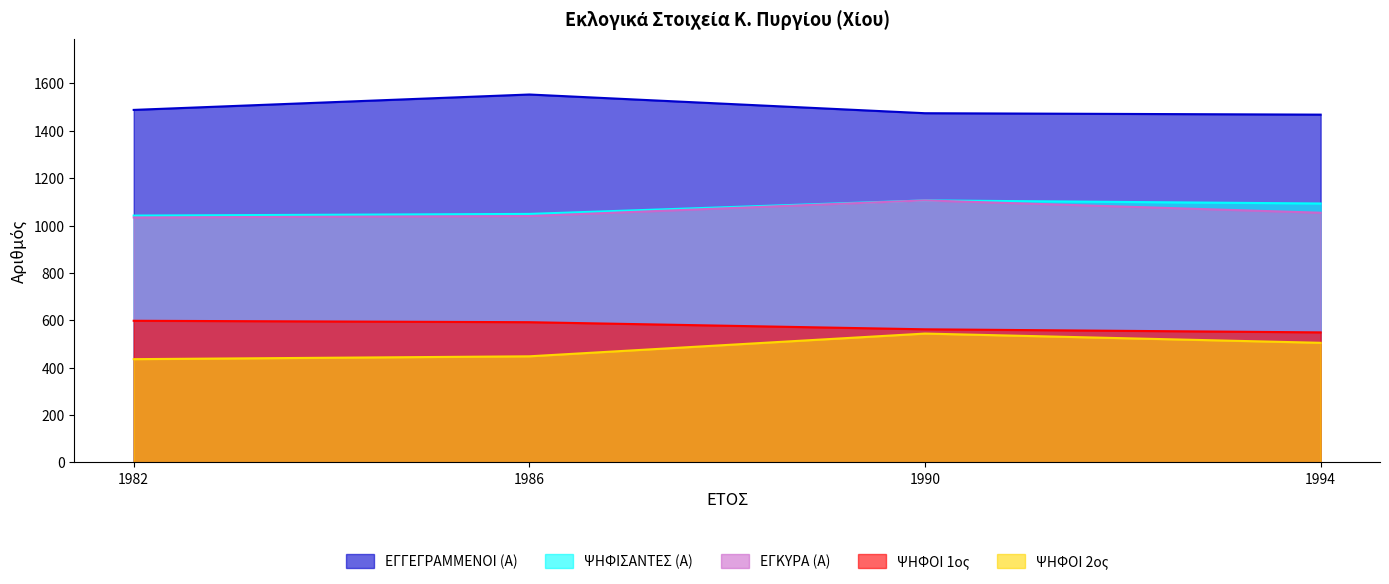

At which category is the sum across all series the highest?

1990